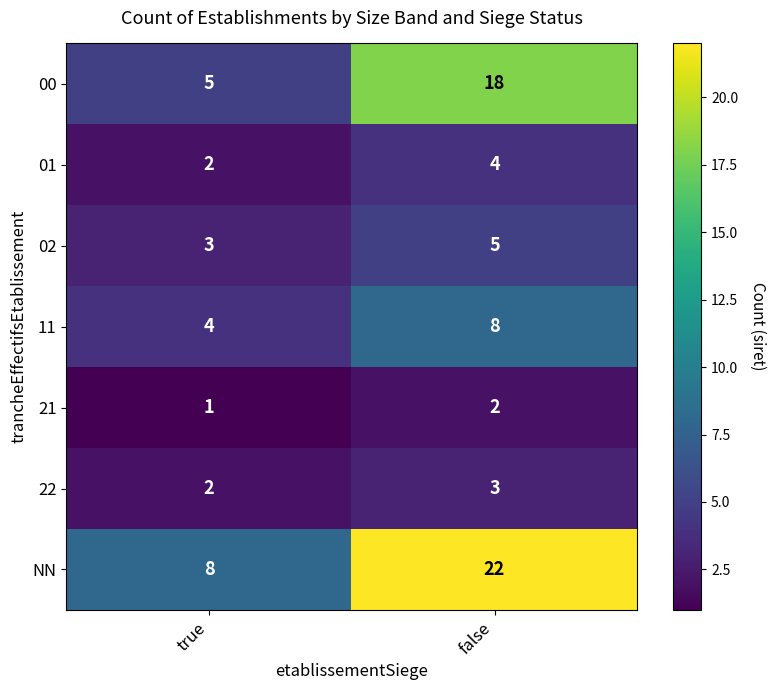

What is the greatest value displayed?

22